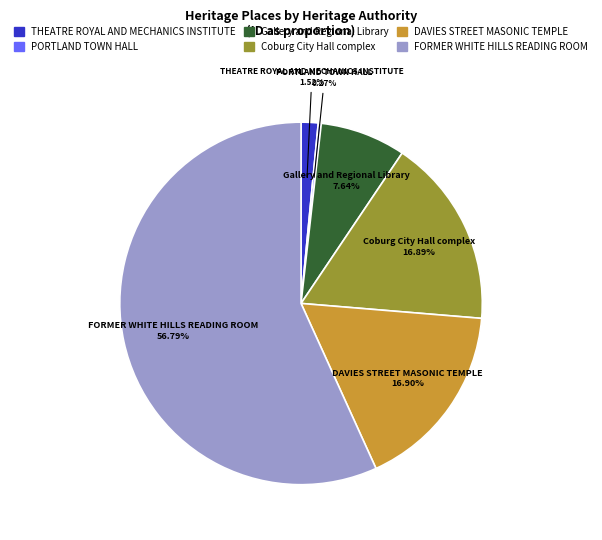

To the nearest percent, what is the difference between the largest and smallest slice percentages?

57%